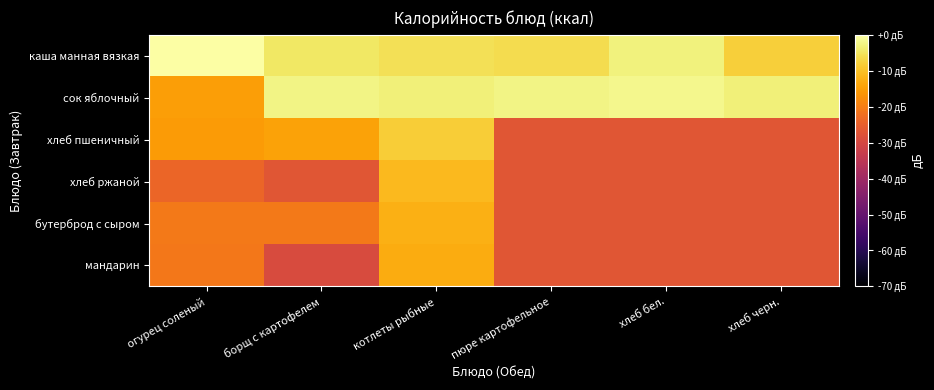

At which category is the sum across all series the highest?

котлеты рыбные